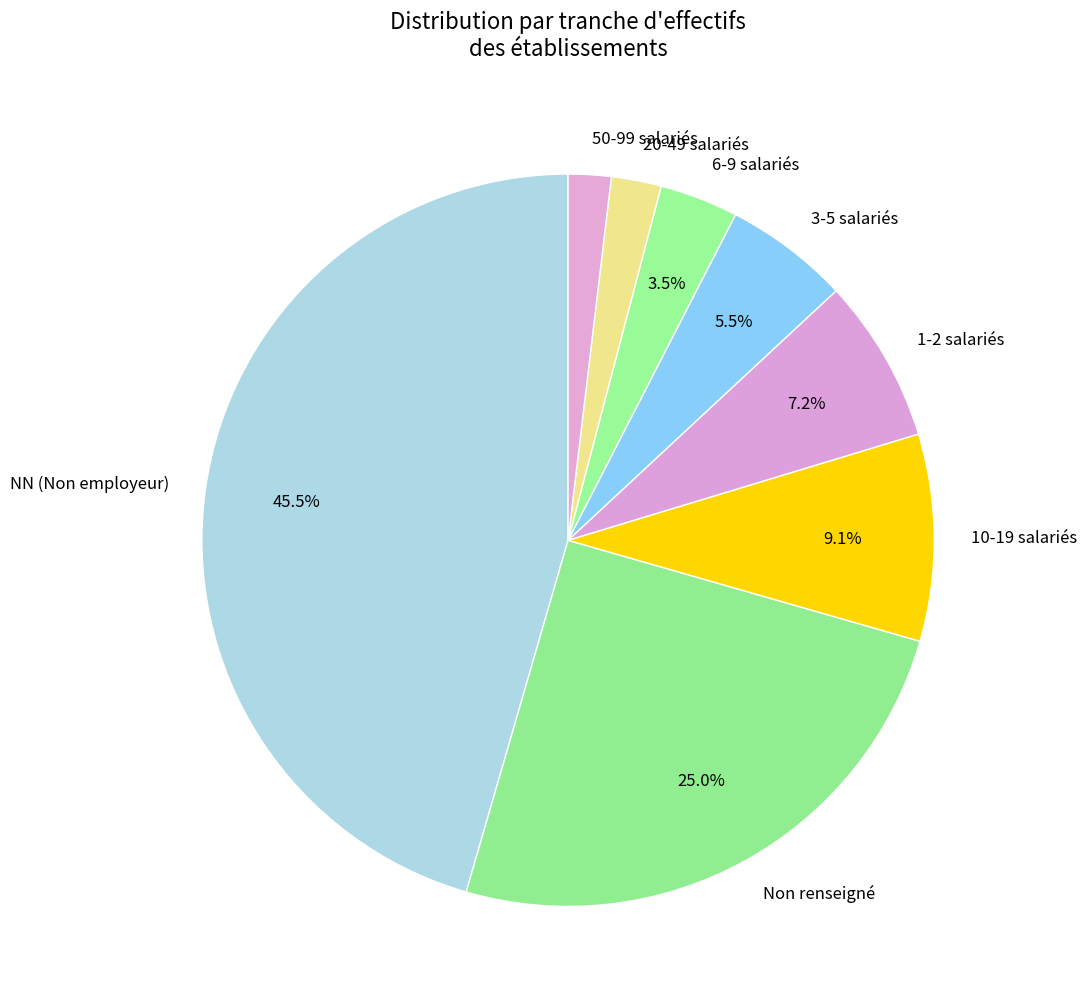

To the nearest percent, what is the average slice percentage?

12%